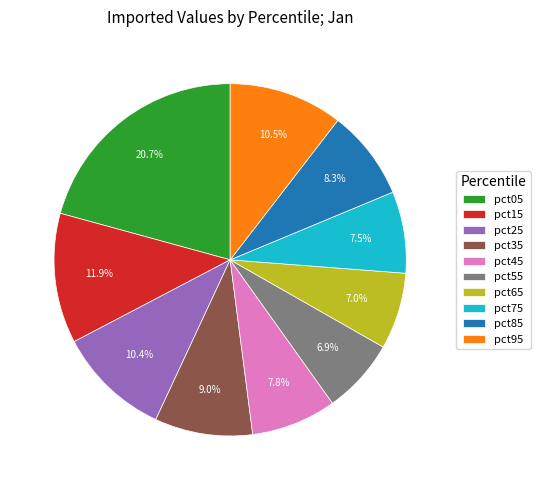

Which slice is the largest?

pct05